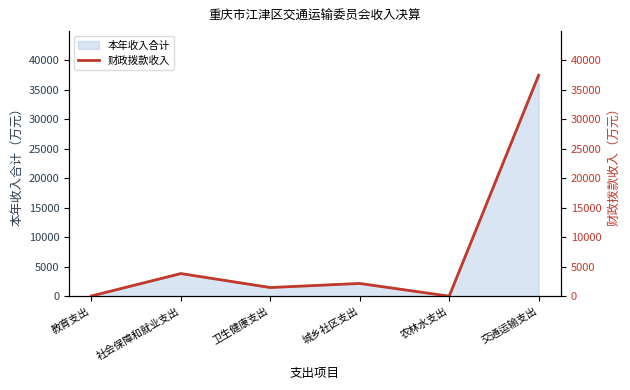

At which category does the chart reach its minimum across all series?

农林水支出